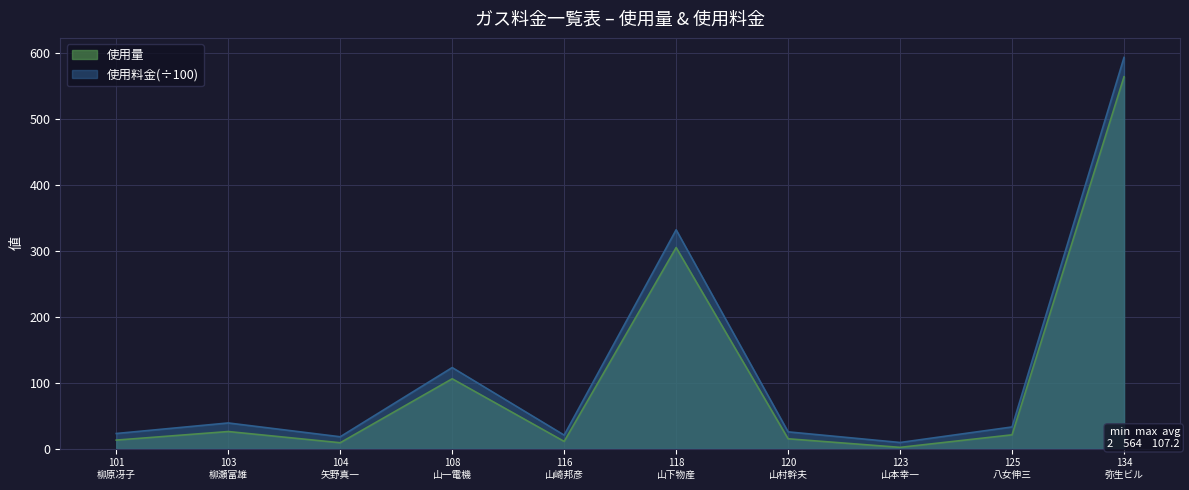

Which category has the lowest value in the 使用量 series?

123
山本幸一